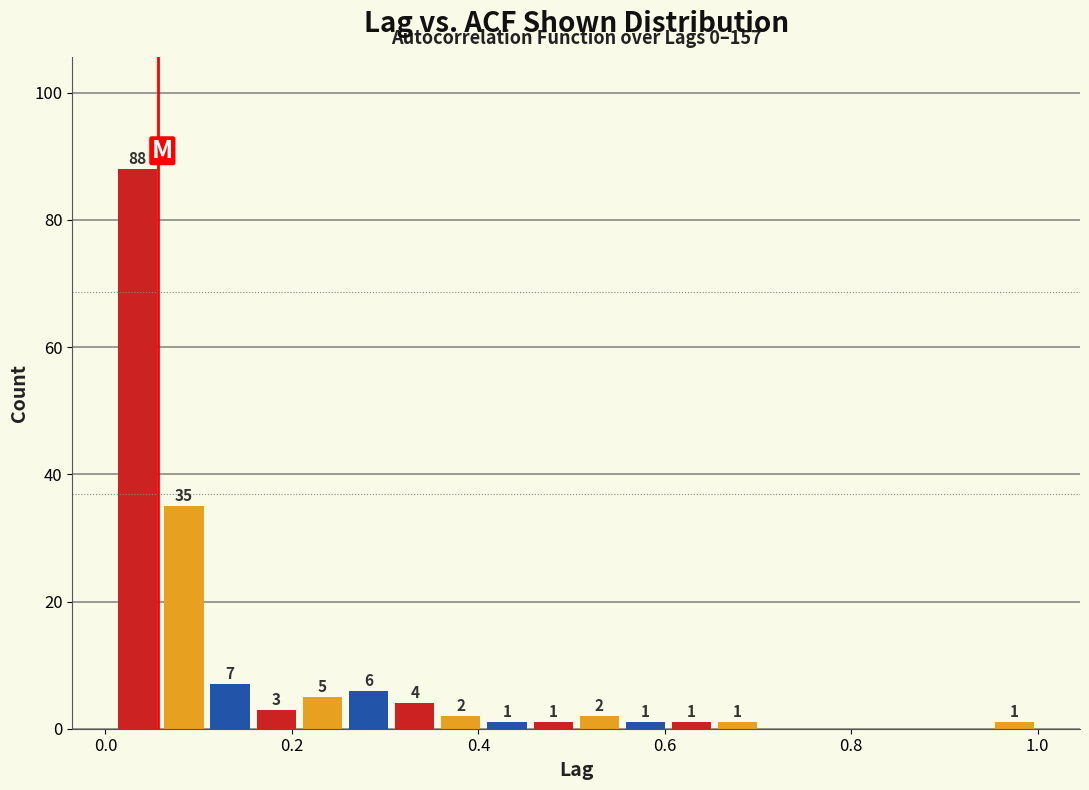

Read against the x-axis, roughly where is the centre of the tallest bar?

0.04